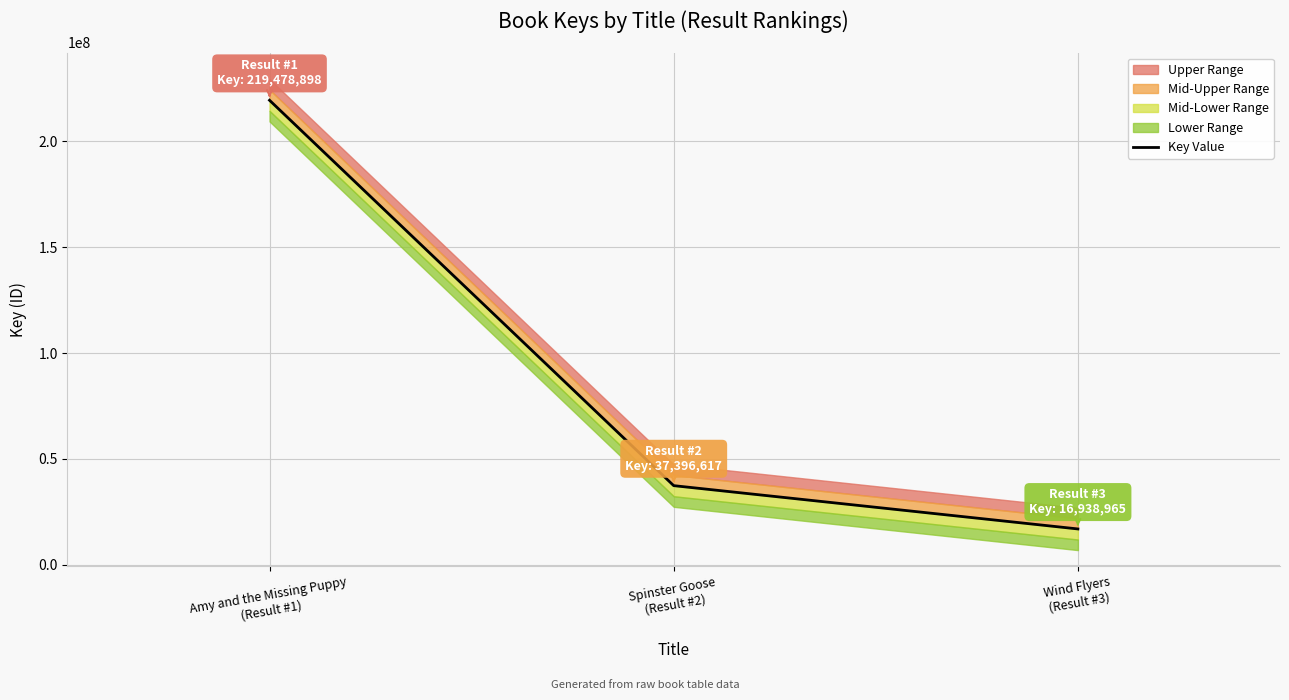

List the labels in order of value, largest first.

Amy and the Missing Puppy
(Result #1), Spinster Goose
(Result #2), Wind Flyers
(Result #3)